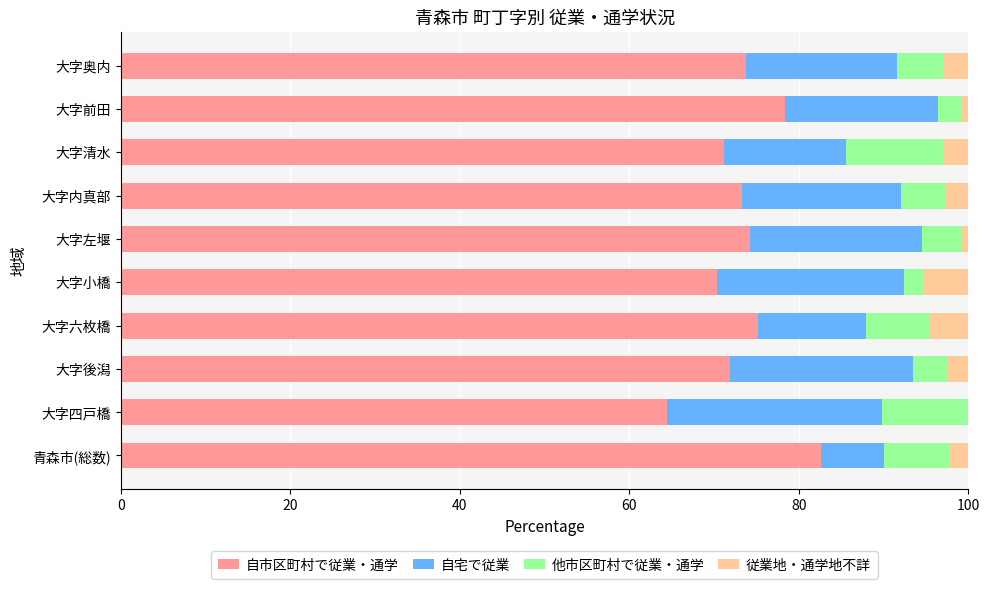

What is the sum of all 自市区町村で従業・通学 values?

735.2